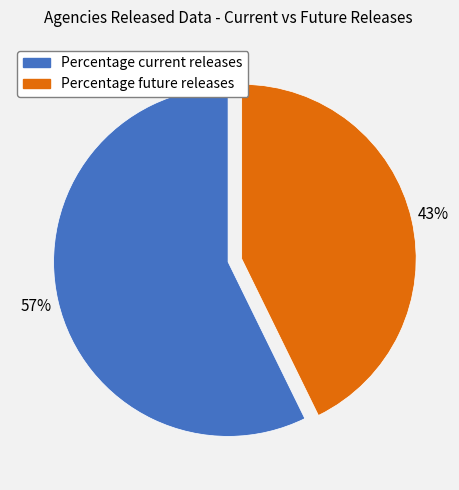

Which category has the smallest portion of the pie?

Percentage future releases